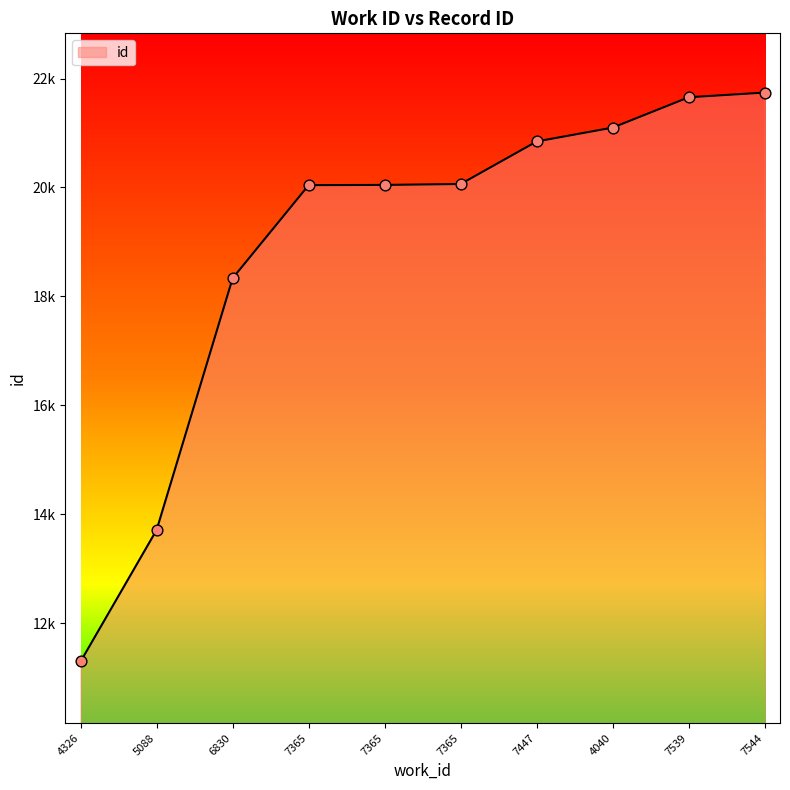

What is the ratio of the value at 6830 to the value at 4326?

1.6